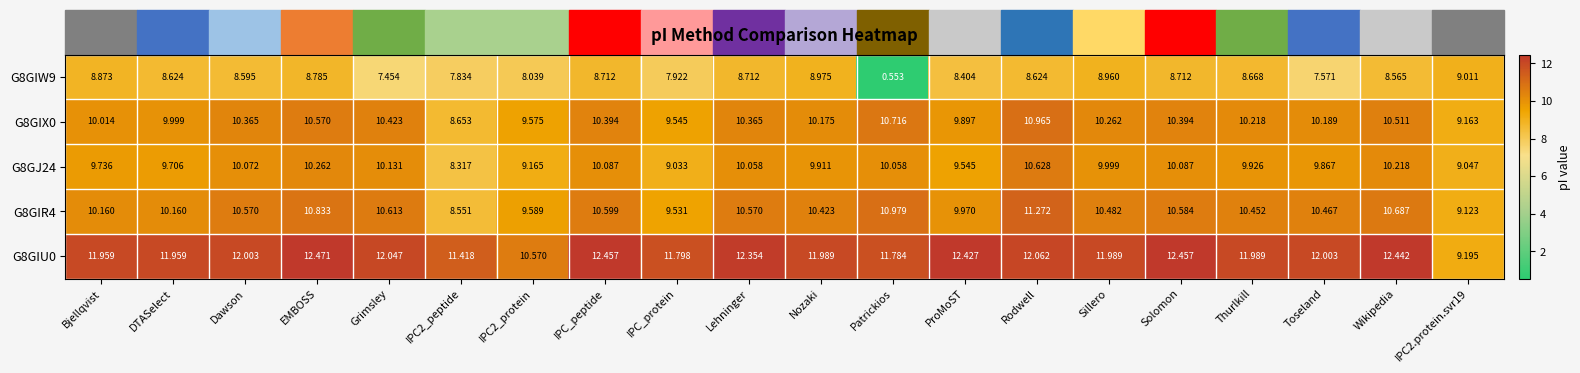

At which category is the sum across all series the highest?

Rodwell